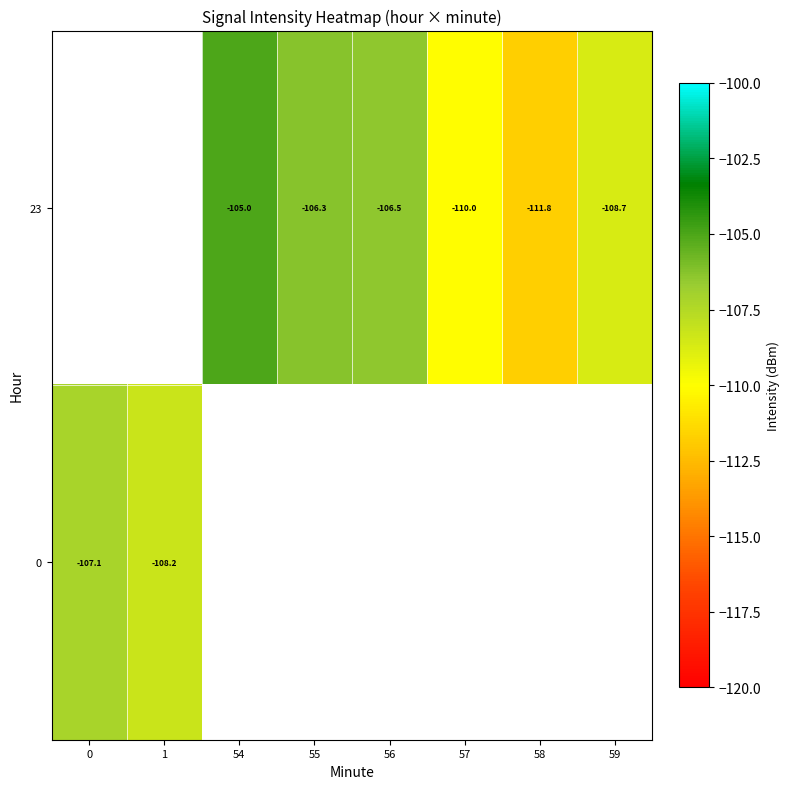

Is the value of 0 at 0 greater than the value of 23 at 59?

Yes